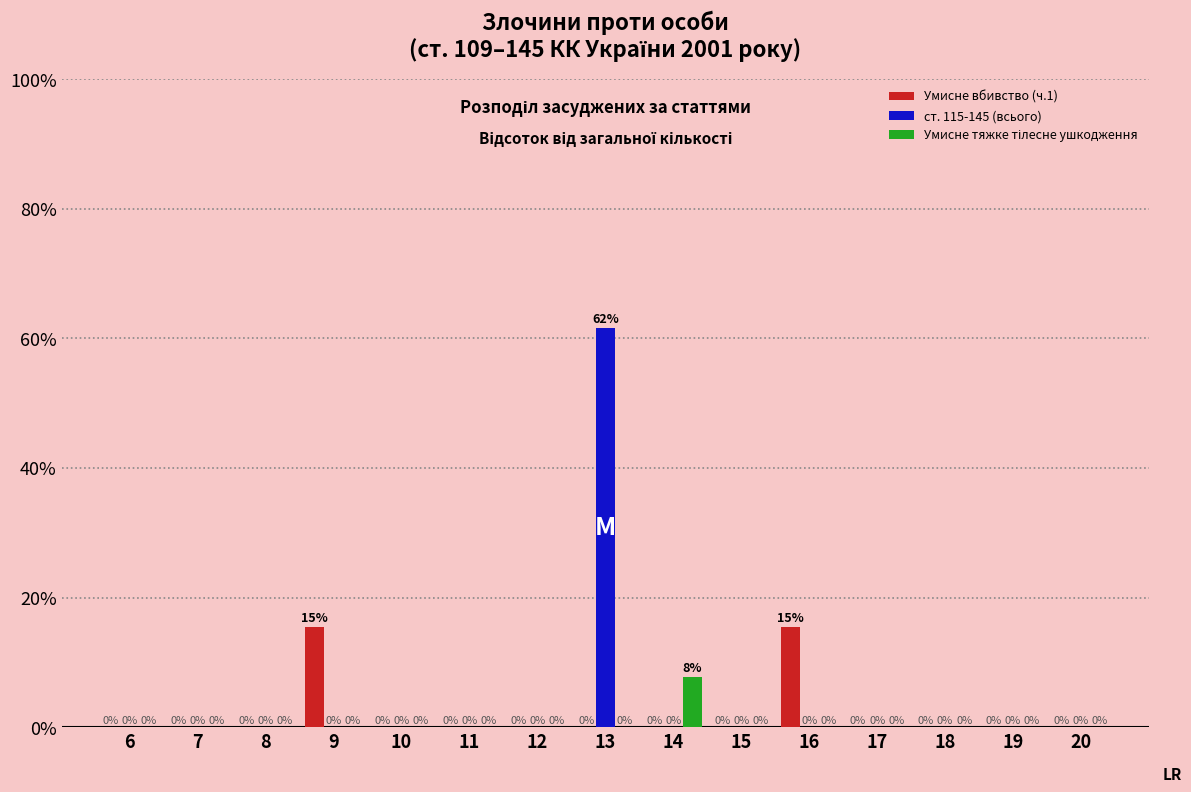

At which category does the chart reach its peak across all series?

13